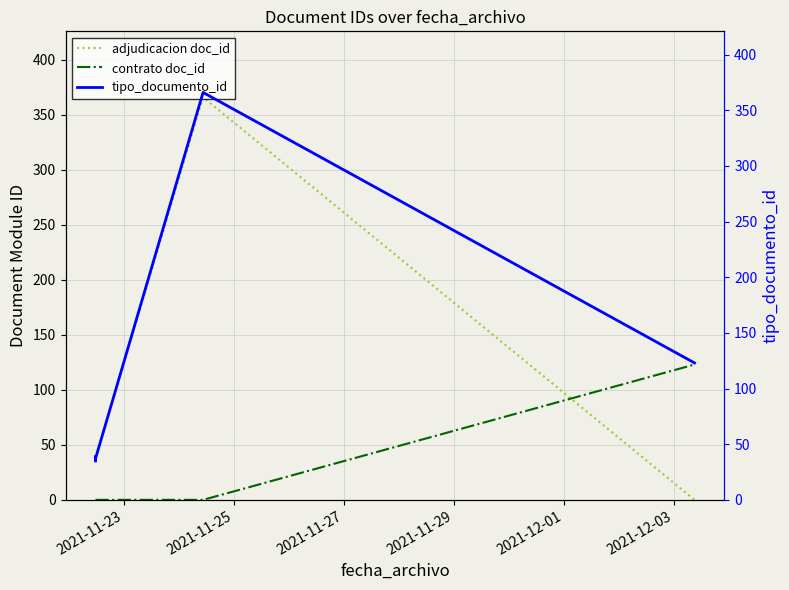

What is the value of the tipo_documento_id point at the 7th from the left?

123